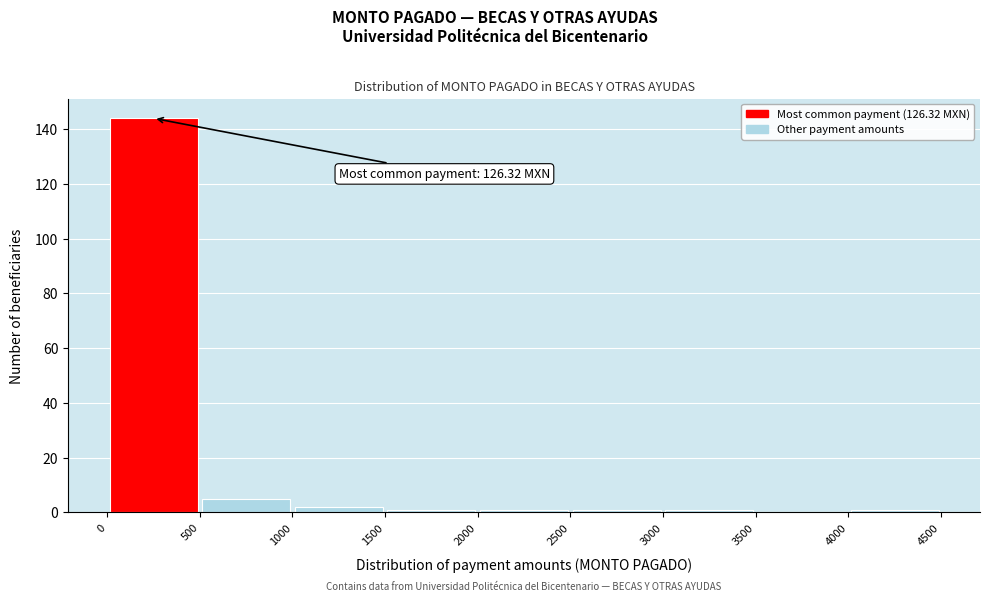

Over which range of the x-axis is the bar tallest?

0 to 500